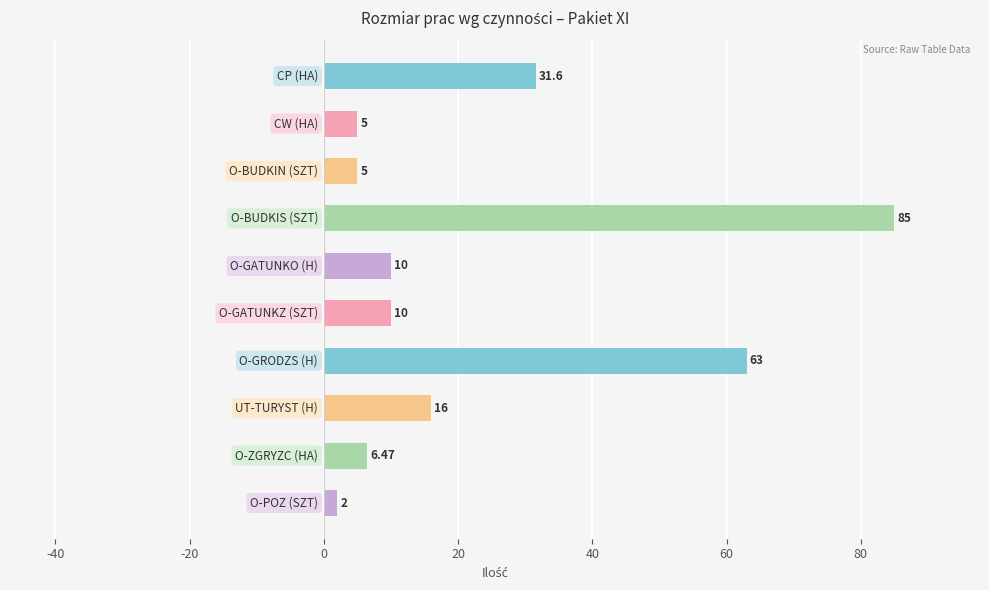

What is the difference between the maximum and minimum values?

83.0